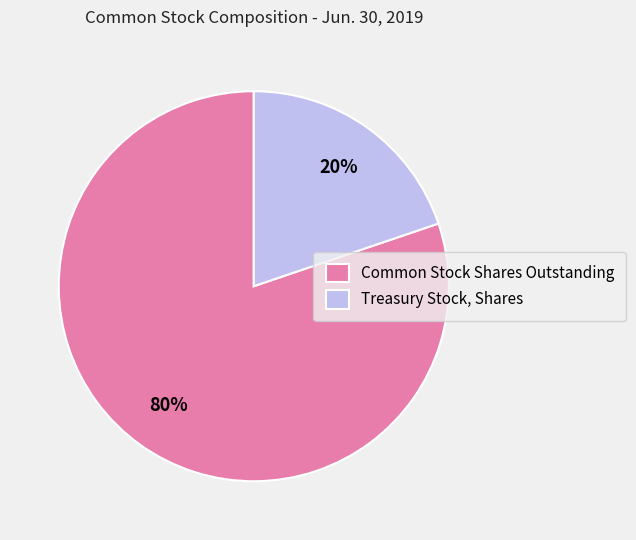

Combined, do Treasury Stock, Shares and Common Stock Shares Outstanding account for over 50%?

Yes